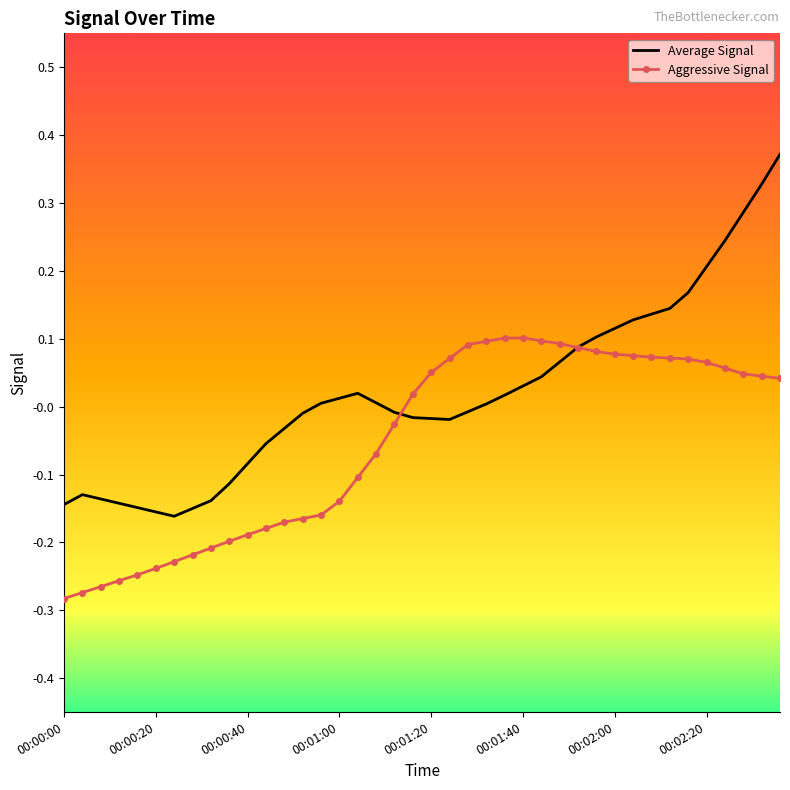

List the series in order of their peak value, lowest first.

Aggressive Signal, Average Signal